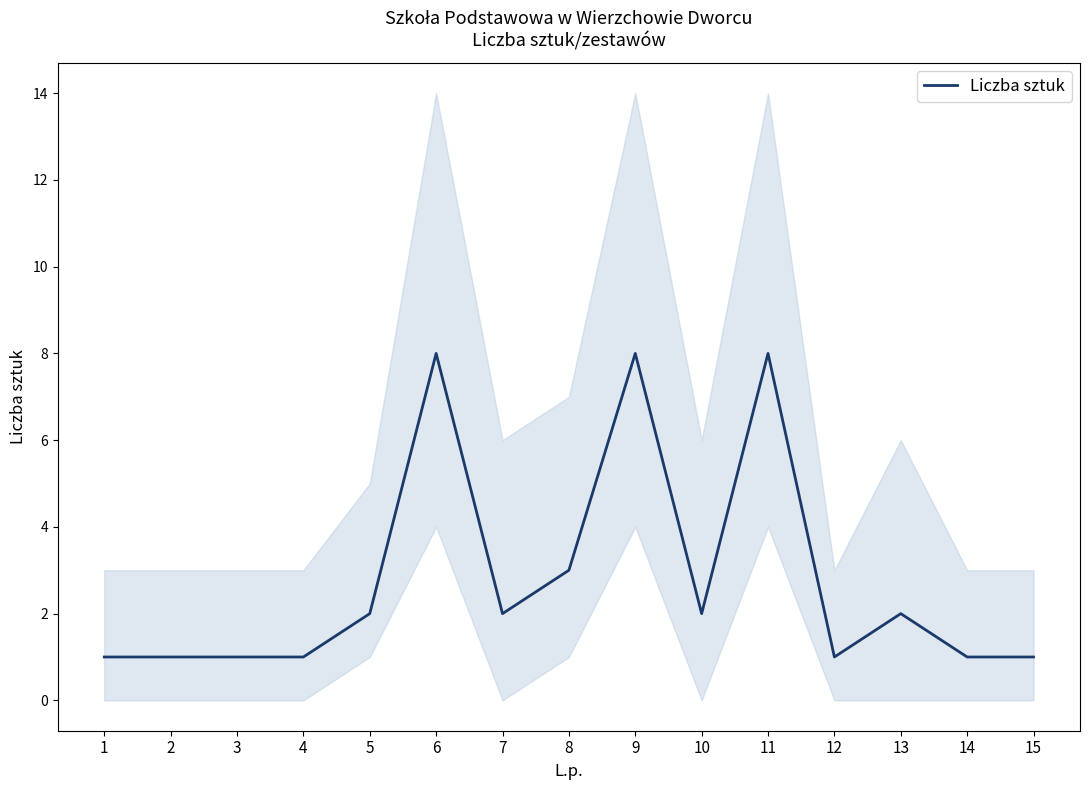

Is it true that the value at 10 is 2?

True